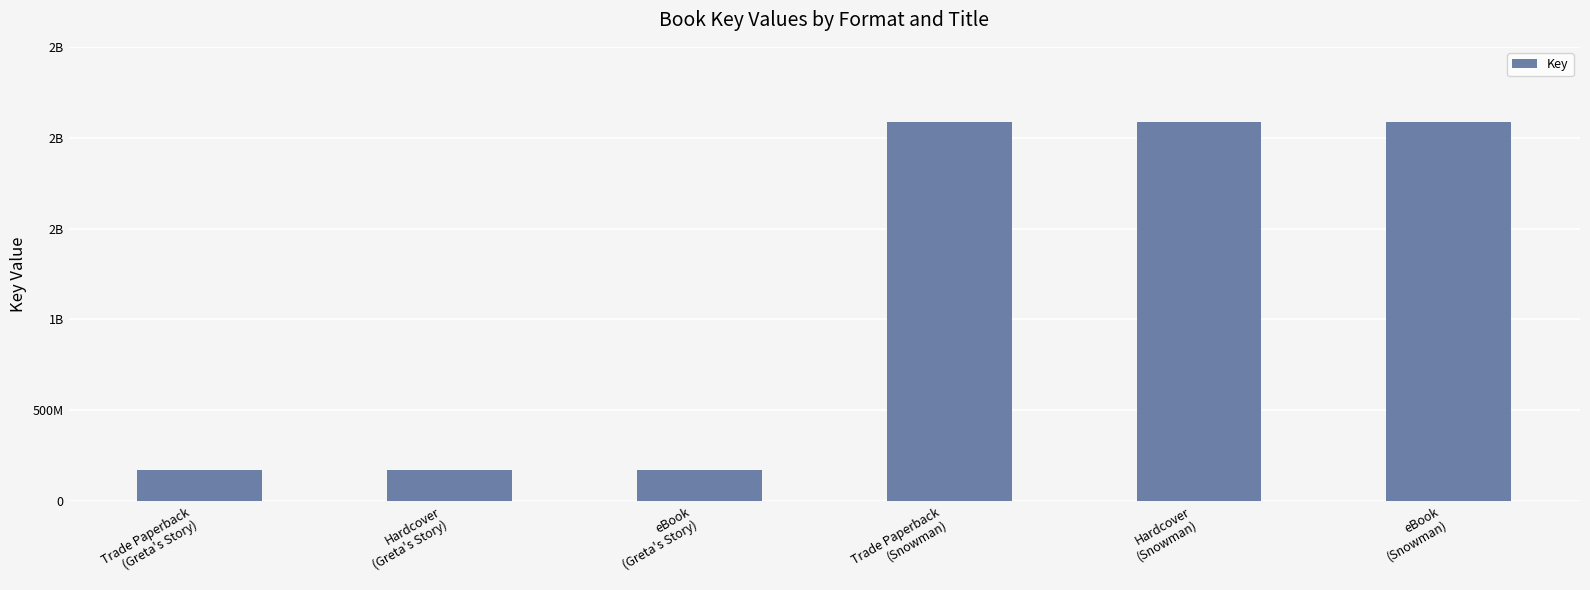

Reading left to right, list all the values displayed in this chart.

Trade Paperback
(Greta's Story)=168700767	Hardcover
(Greta's Story)=168700767	eBook
(Greta's Story)=168700767	Trade Paperback
(Snowman)=2085758331	Hardcover
(Snowman)=2085758331	eBook
(Snowman)=2085758331